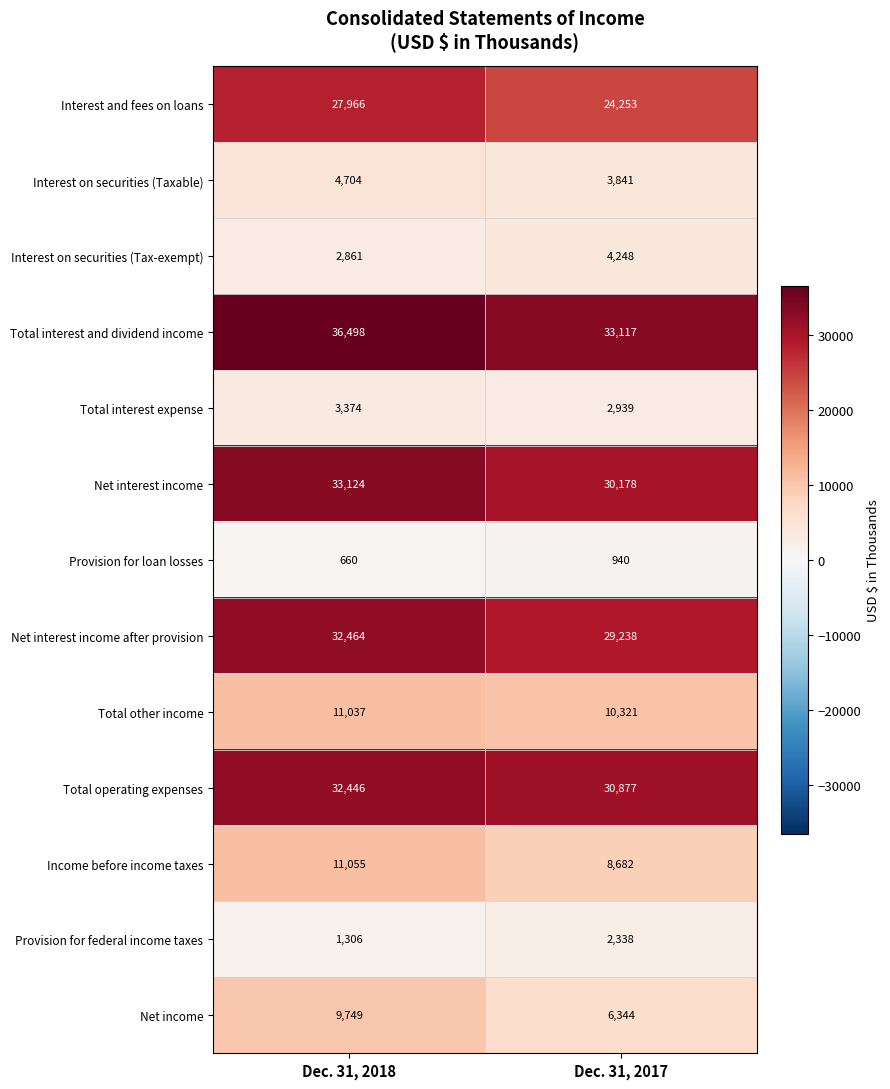

What is the average value of the Total interest and dividend income series?

34808